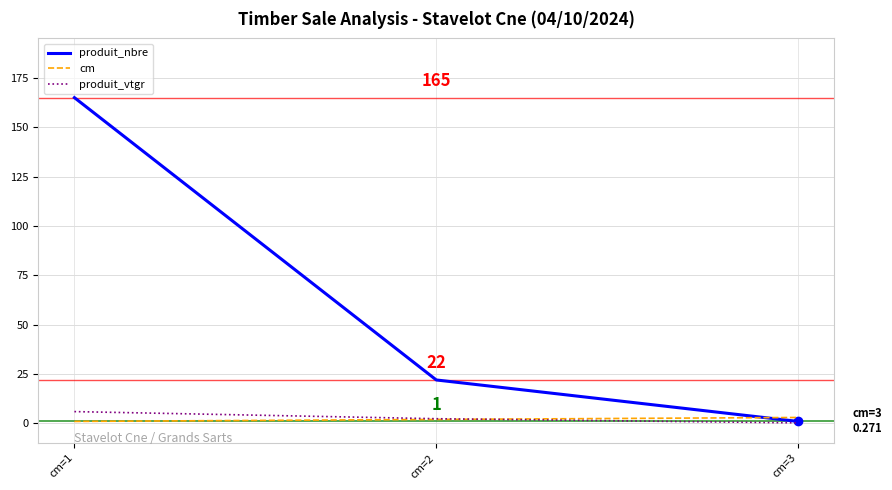

Reading right to left, extract all data points from this chart.

produit_nbre: cm=3=1.0	cm=2=22.0	cm=1=165.0
cm: cm=3=3.0	cm=2=2.0	cm=1=1.0
produit_vtgr: cm=3=0.3	cm=2=2.4	cm=1=6.0